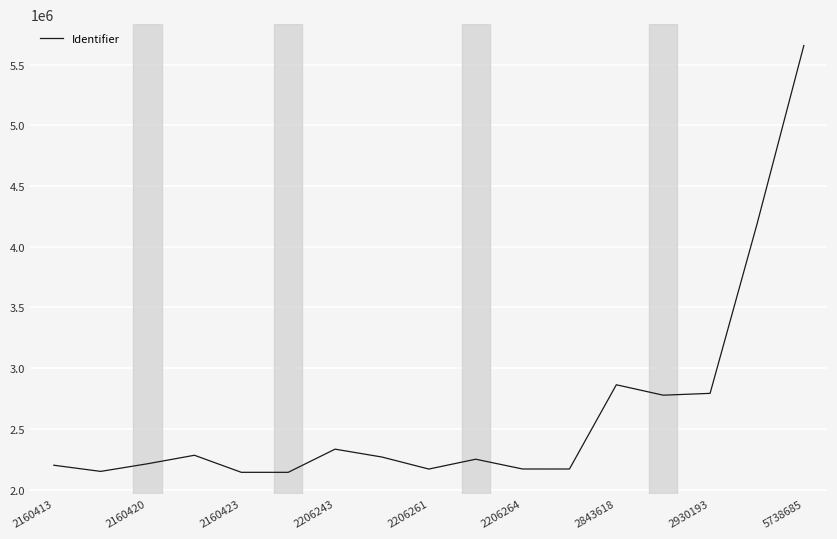

How many distinct data groups are displayed?

1